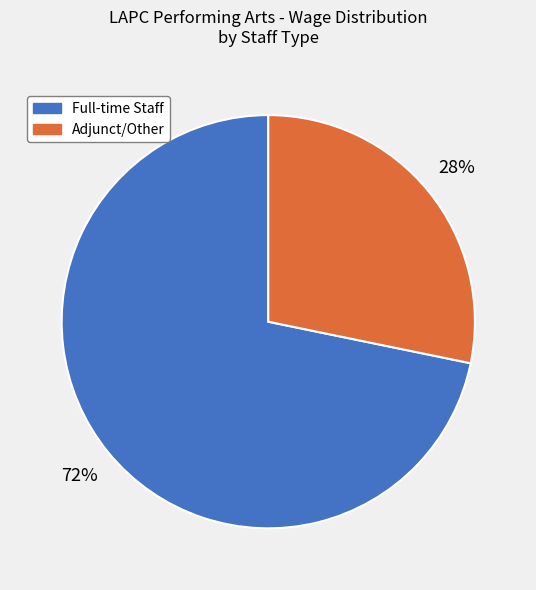

Rank the categories by value from lowest to highest.

Adjunct/Other, Full-time Staff